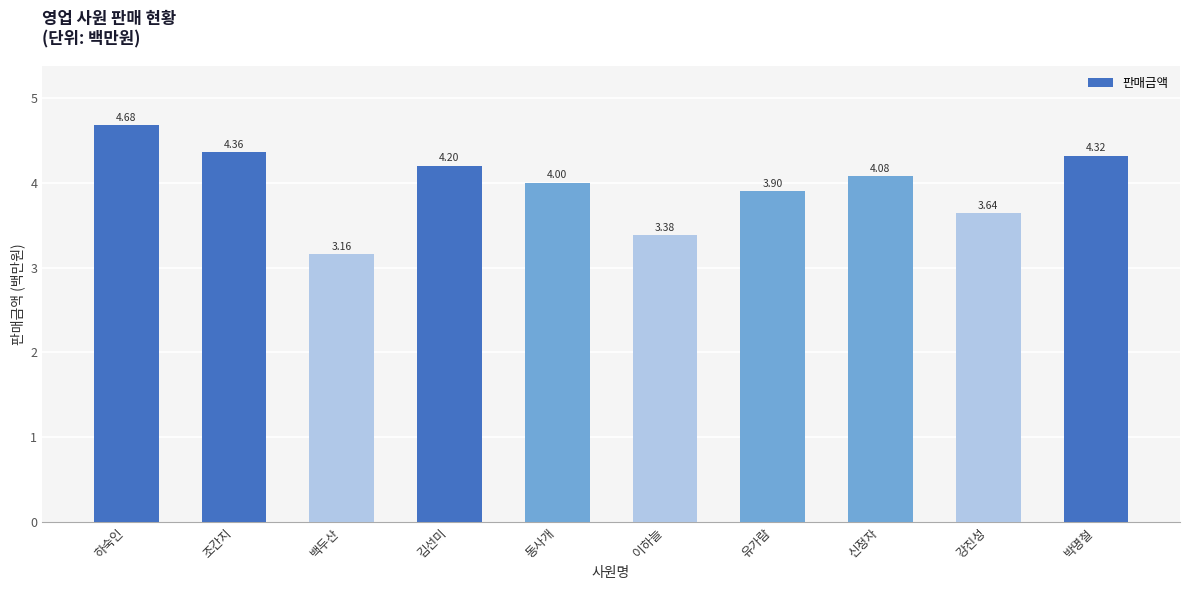

What is the change in value from 김선미 to 박명철?

+0.1